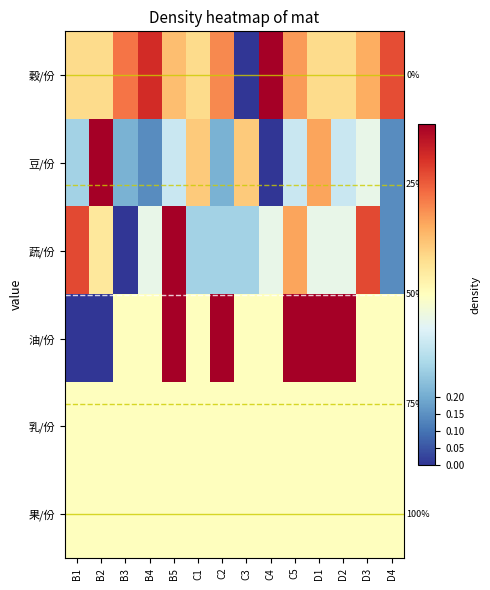

Which series has the largest total across all categories?

穀/份